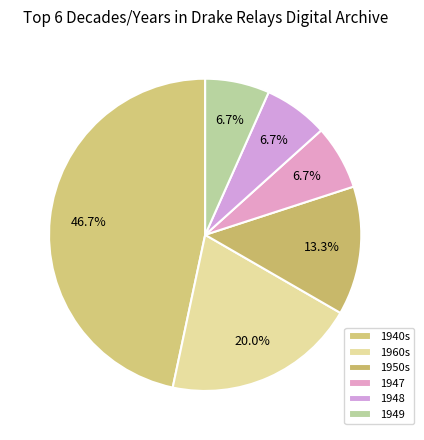

To the nearest percent, what is the average slice percentage?

17%